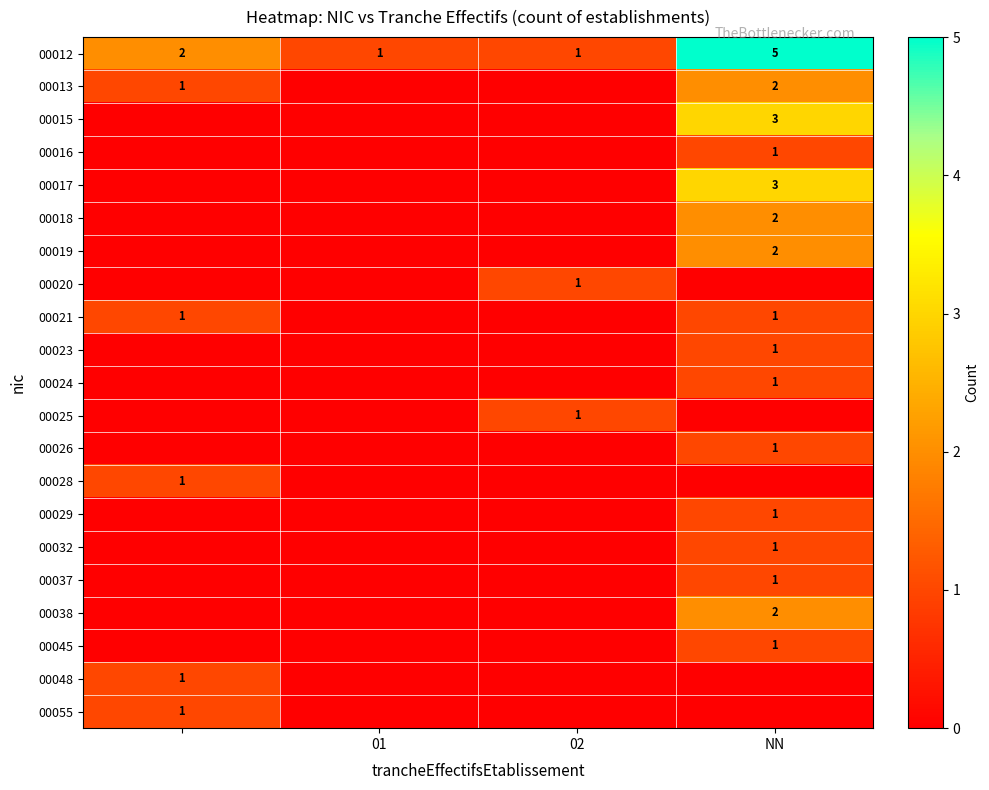

What value does the 00012 series have at NN?

5